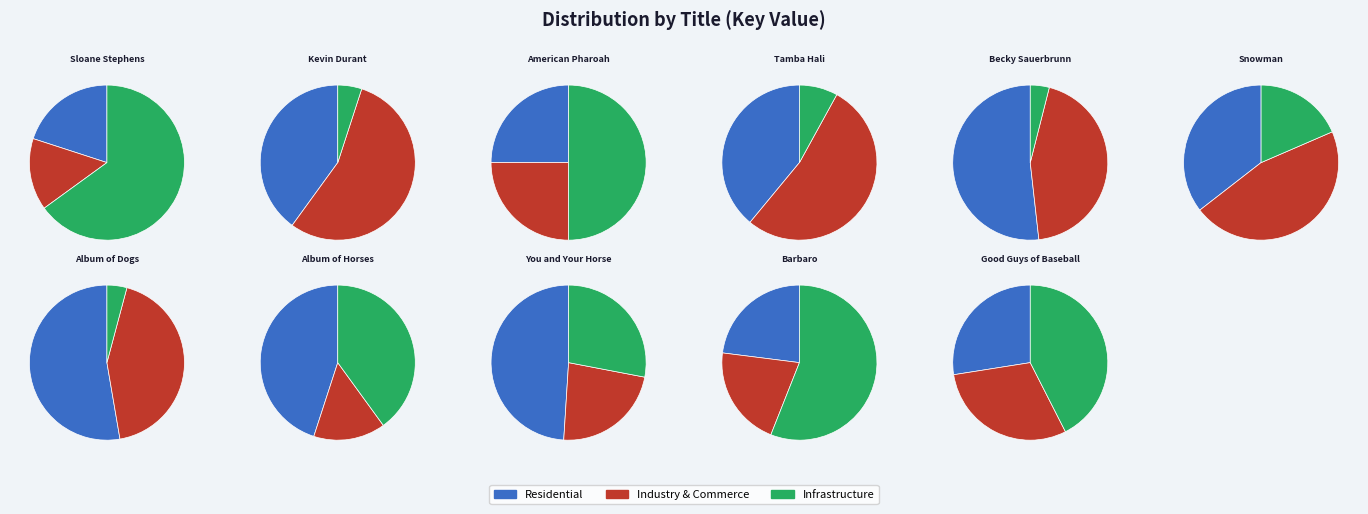

To the nearest percent, what is the combined percentage of Kevin Durant and Sloane Stephens?

32%